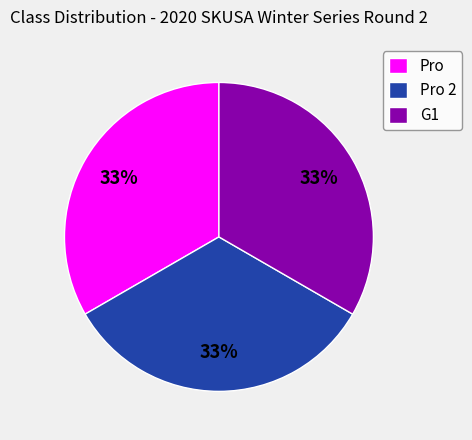

What percentage is the G1 slice, to the nearest percent?

33%